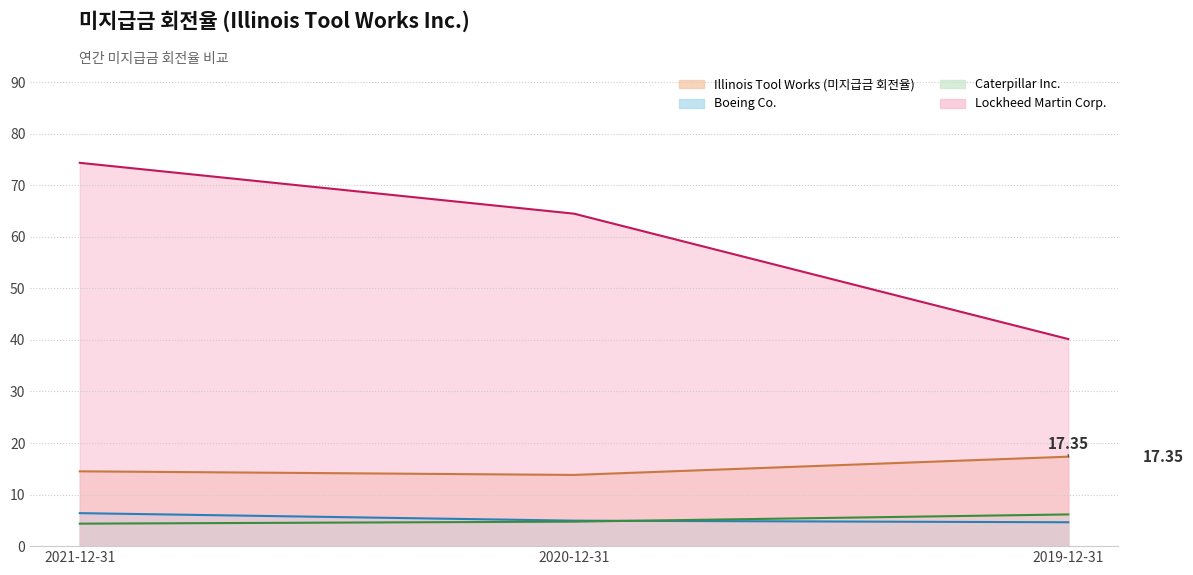

At which category does the chart reach its peak across all series?

2021-12-31